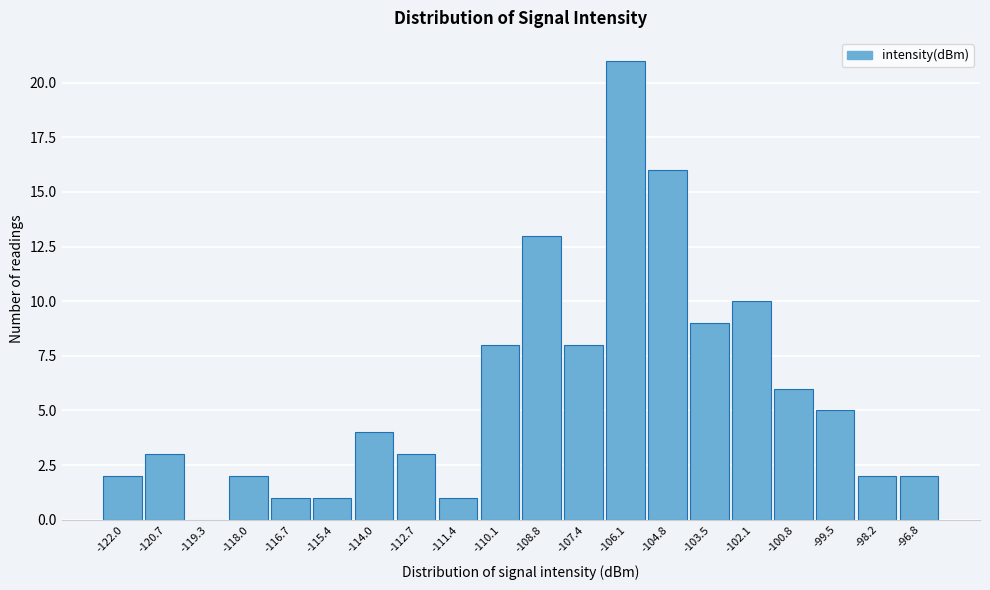

Reading left to right, what are all the values shown in this chart?

-122.0=2	-120.7=3	-119.3=0	-118.0=2	-116.7=1	-115.4=1	-114.0=4	-112.7=3	-111.4=1	-110.1=8	-108.8=13	-107.4=8	-106.1=21	-104.8=16	-103.5=9	-102.1=10	-100.8=6	-99.5=5	-98.2=2	-96.8=2